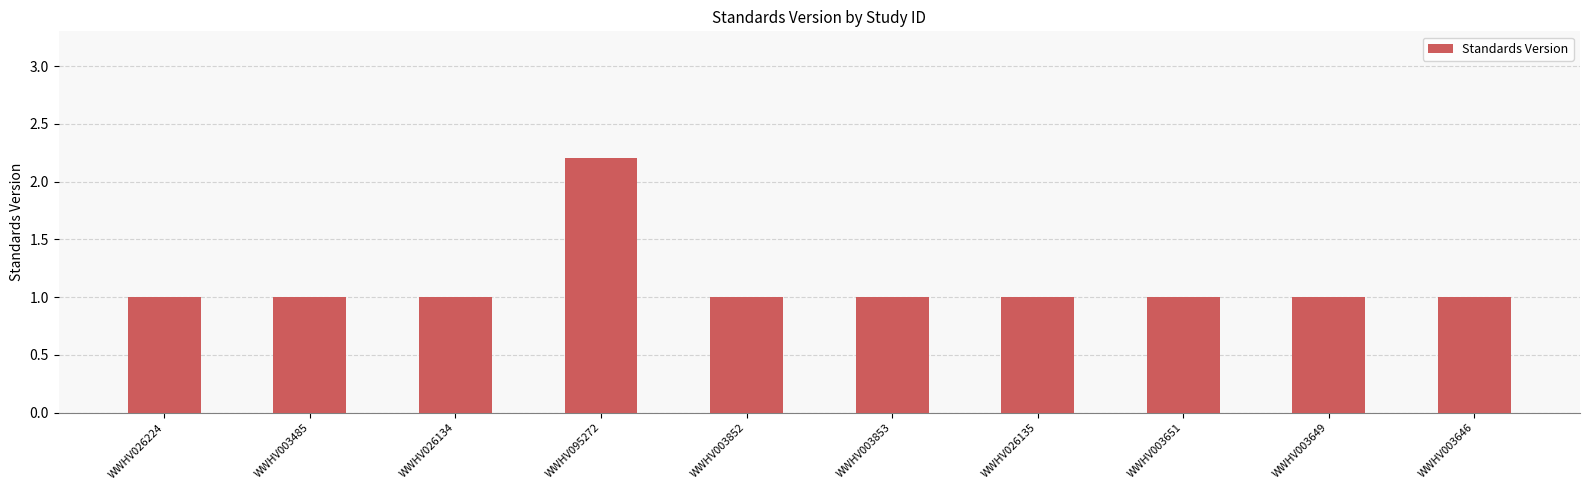

What is the approximate value at WWHV003651?

1.0